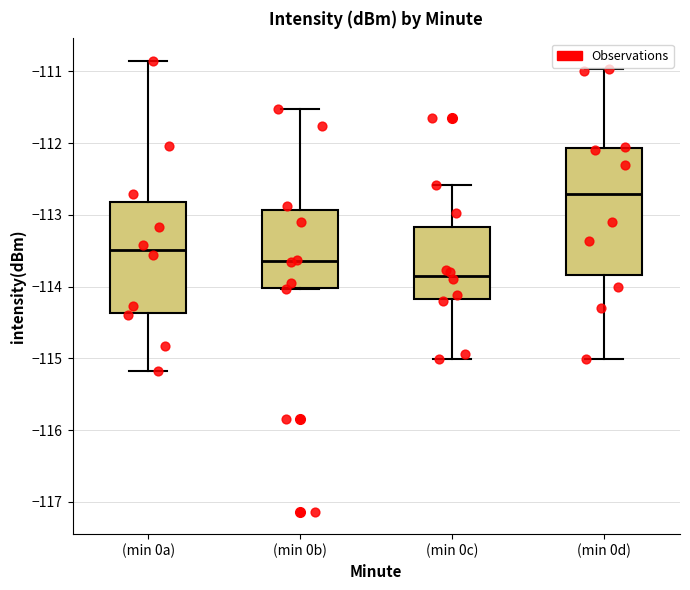

Reading left to right, transcribe this box plot: for each box, give where its median line is, the range the box spans, and where its two whiskers end, as read against the y-axis. The values are not printed on the chart, so give them approximately, as read against the axis.

(min 0a): median -113.5, box -114.4 to -112.8, whiskers -115.2 to -110.9
(min 0b): median -113.6, box -114.0 to -112.9, whiskers -114.0 to -111.5
(min 0c): median -113.8, box -114.2 to -113.2, whiskers -115.0 to -112.6
(min 0d): median -112.7, box -113.8 to -112.1, whiskers -115.0 to -111.0